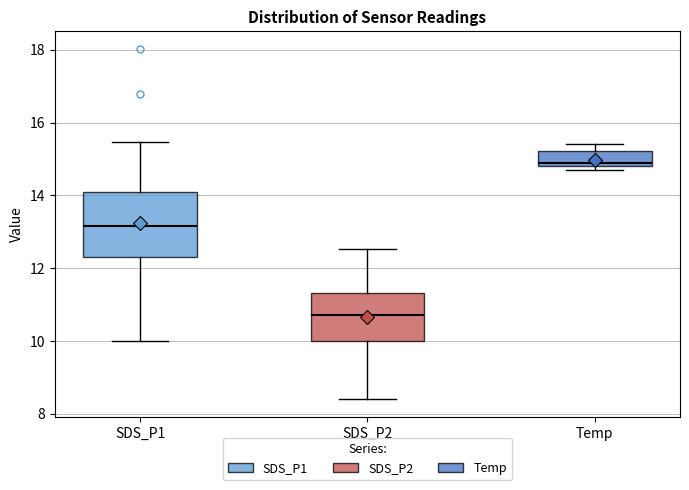

Reading left to right, transcribe this box plot: for each box, give where its median line is, the range the box spans, and where its two whiskers end, as read against the y-axis. The values are not printed on the chart, so give them approximately, as read against the axis.

SDS_P1: median 13.2, box 12.4 to 14.0, whiskers 10.0 to 15.4
SDS_P2: median 10.8, box 10.0 to 11.4, whiskers 8.4 to 12.6
Temp: median 15.0, box 14.8 to 15.2, whiskers 14.8 (just below the box's lower edge) to 15.4